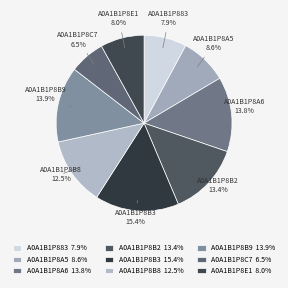

How many segments does this pie chart have?

9